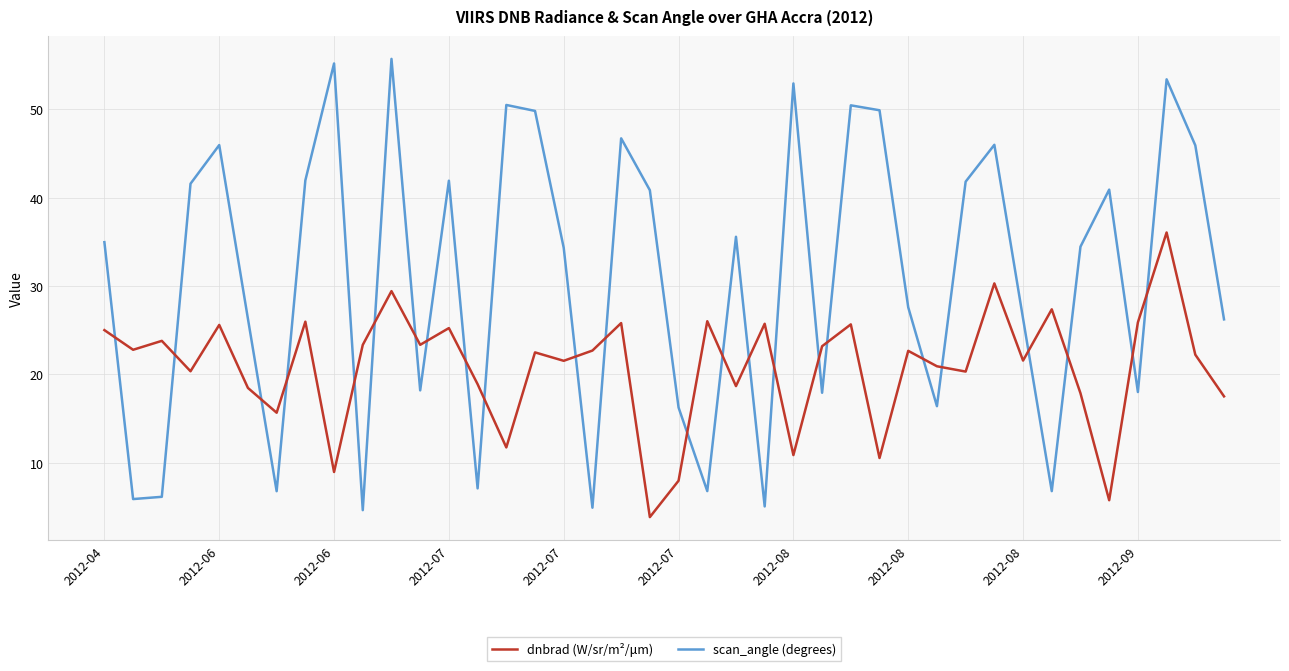

Rank the series by their maximum value, from highest to lowest.

scan_angle (degrees), dnbrad (W/sr/m²/μm)